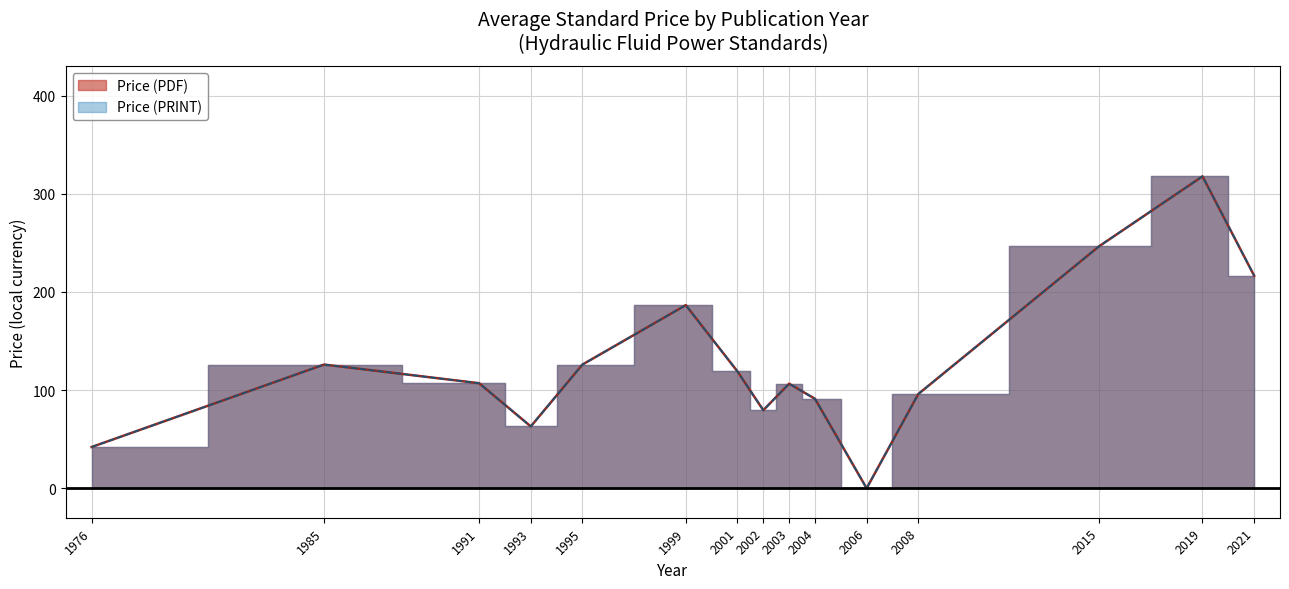

What are all the series names shown in the legend?

Price (PDF), Price (PRINT)